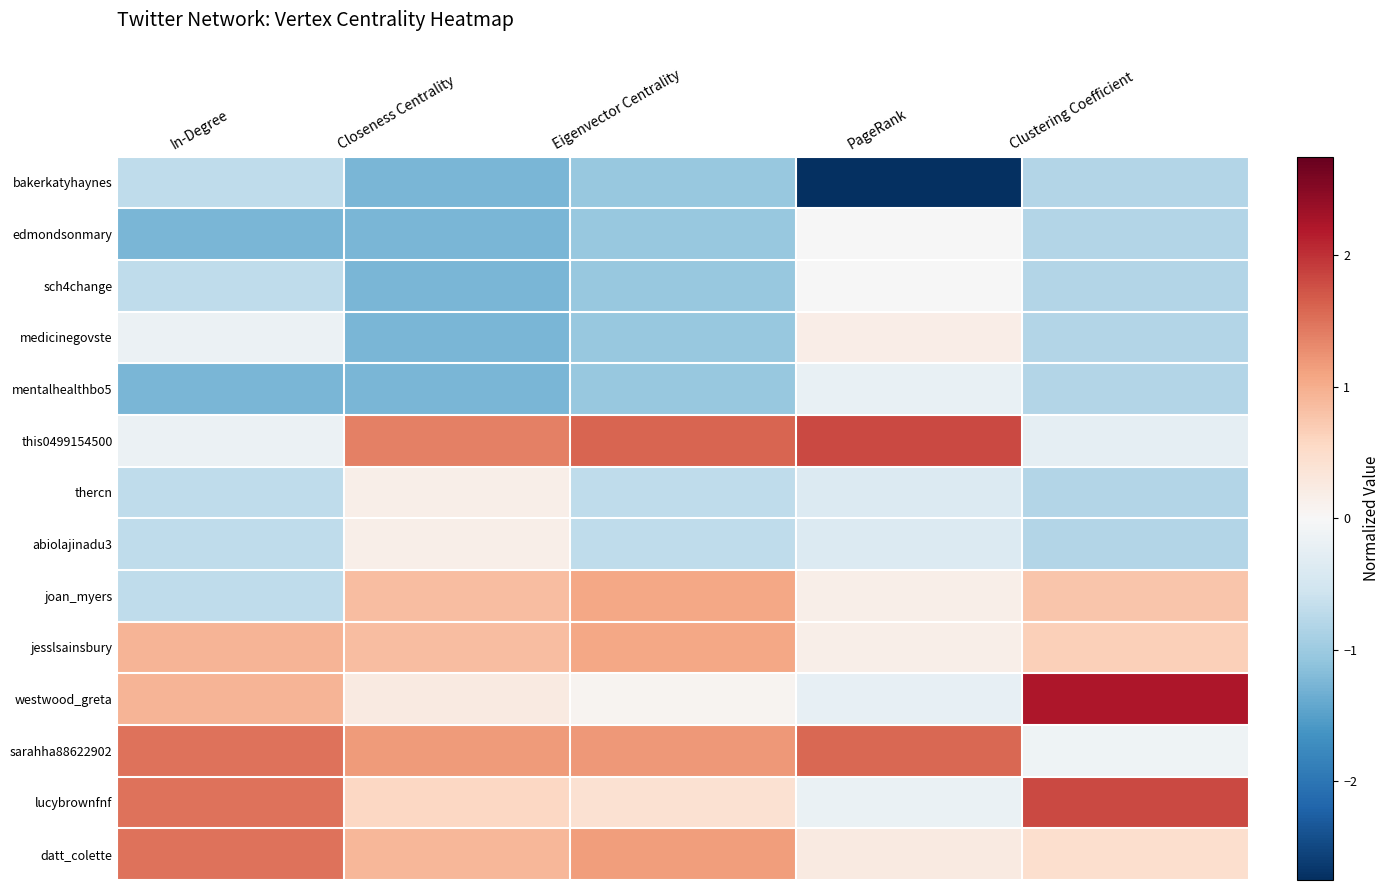

At how many categories does at least one series exceed 0?

5